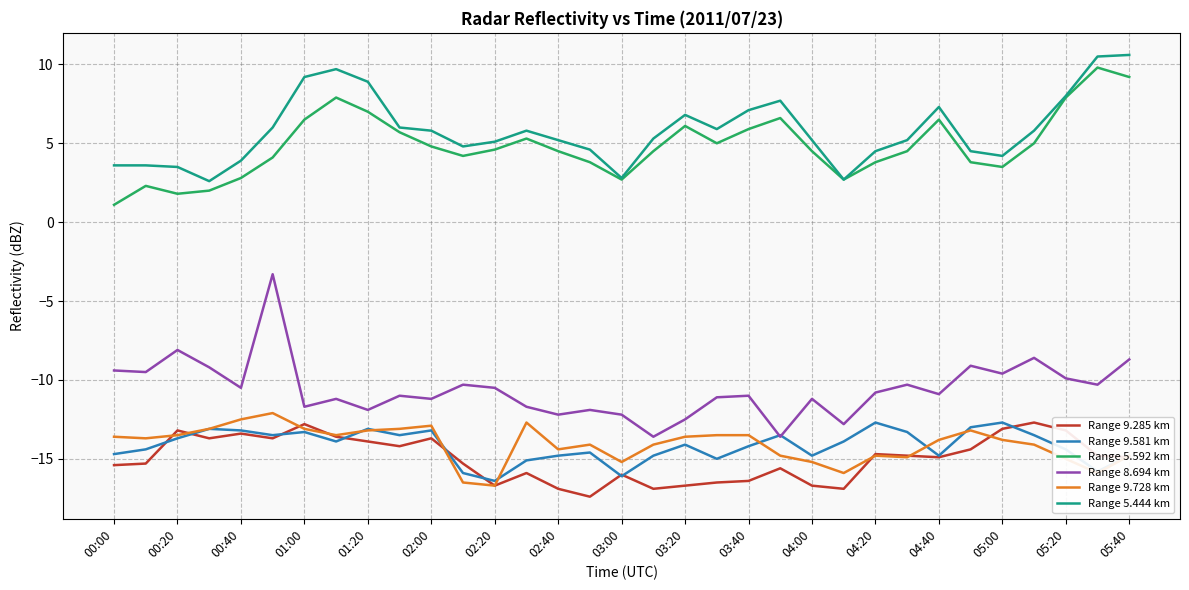

True or false: Range 9.285 km and Range 8.694 km cross at least once.

False